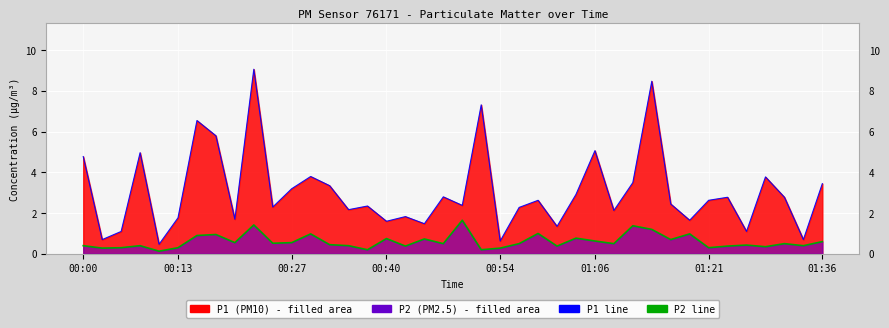

Rank the categories by P2 line value from highest to lowest.

20, 9, 29, 30, 24, 12, 32, 01:36, 01:21, 26, 16, 18, 31, 27, 39, 8, 11, 10, 19, 23, 28, 37, 13, 35, 00:00, 00:40, 14, 38, 17, 25, 34, 36, 00:27, 01:06, 33, 00:13, 22, 15, 21, 00:54